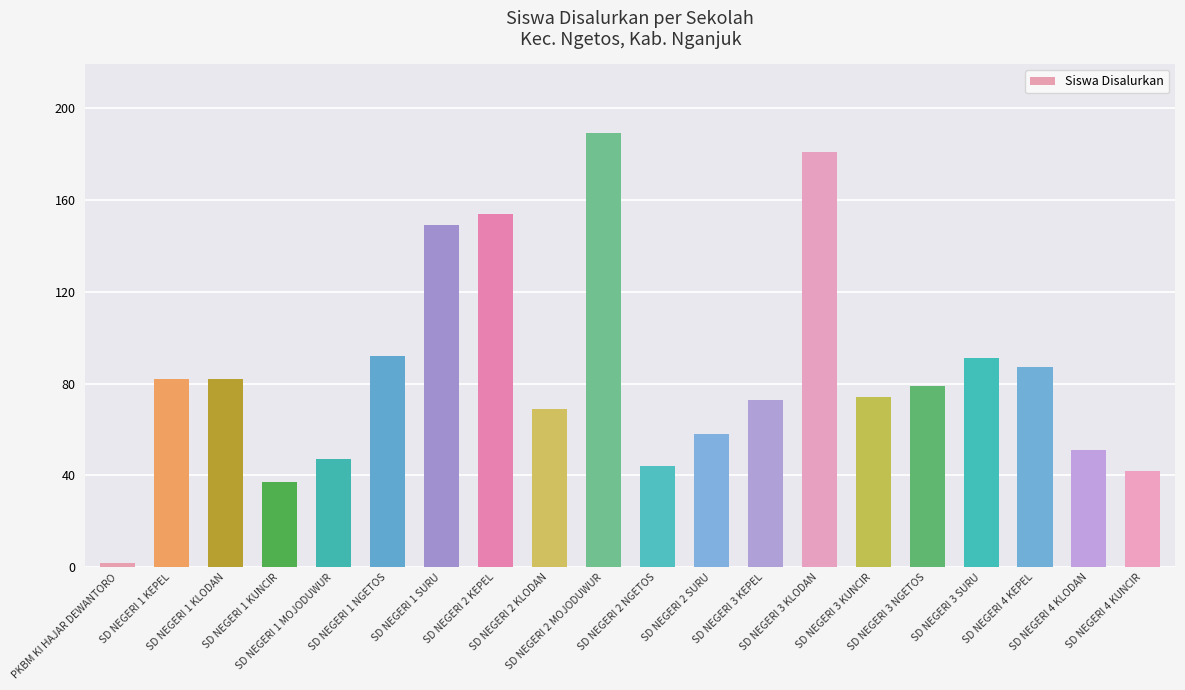

Are the bars grouped side by side (vs. stacked)?

No